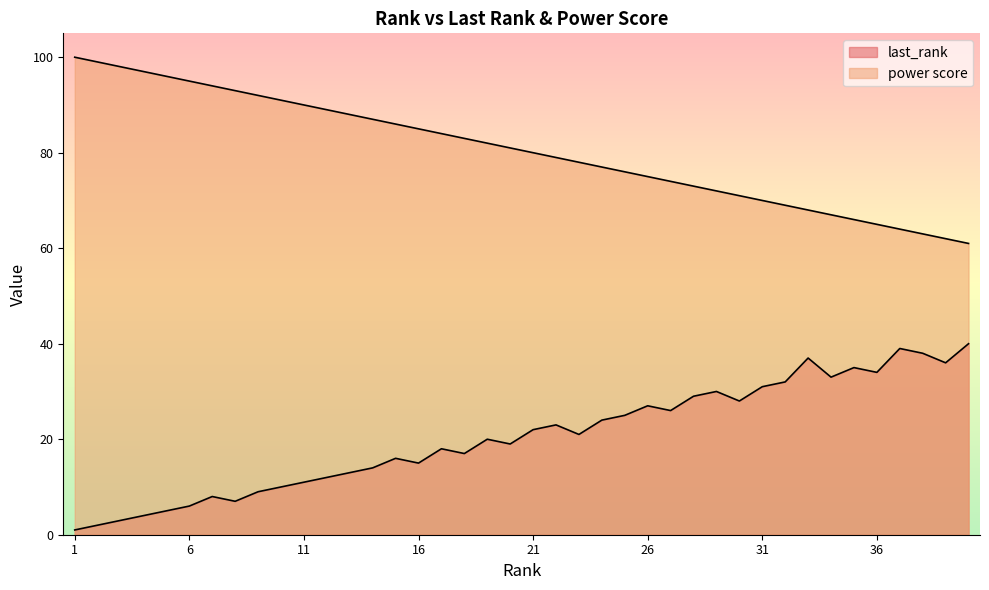

At which category is the sum across all series the highest?

33